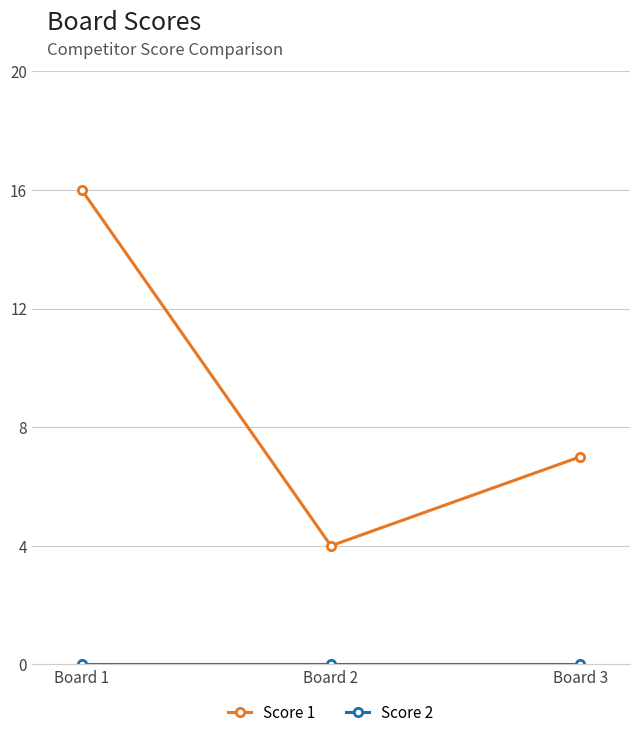

What is the spread (max minus min) of values at Board 3?

7